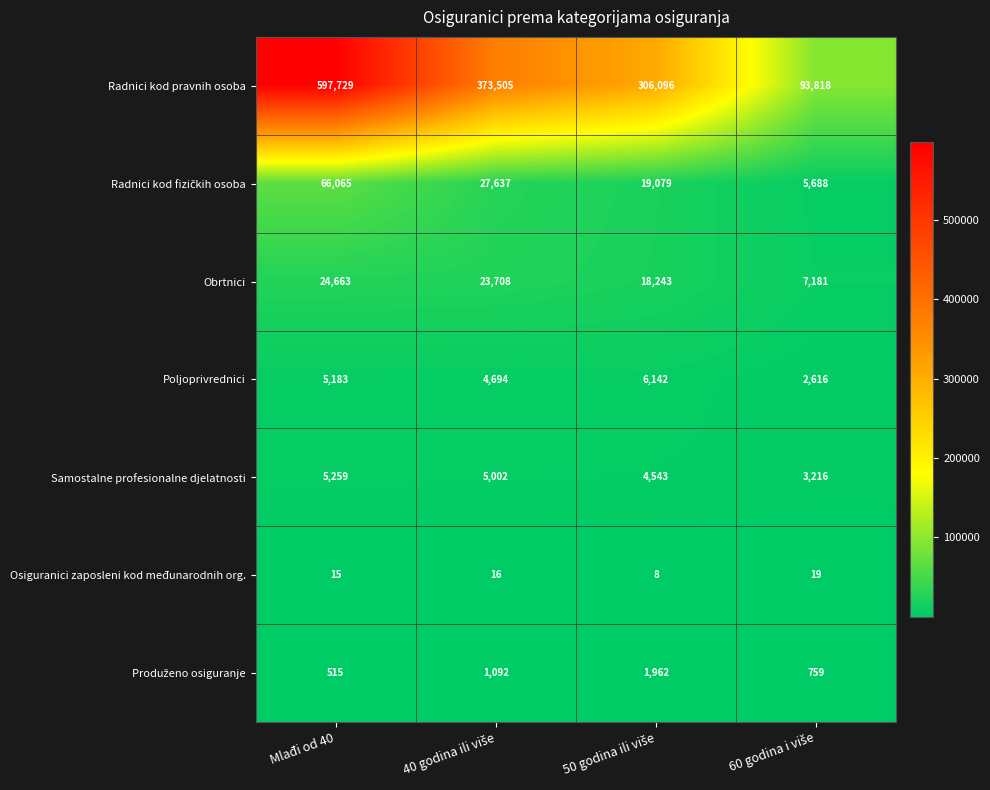

The Osiguranici zaposleni kod međunarodnih org. series shows 15 at Mlađi od 40. True or false?

True